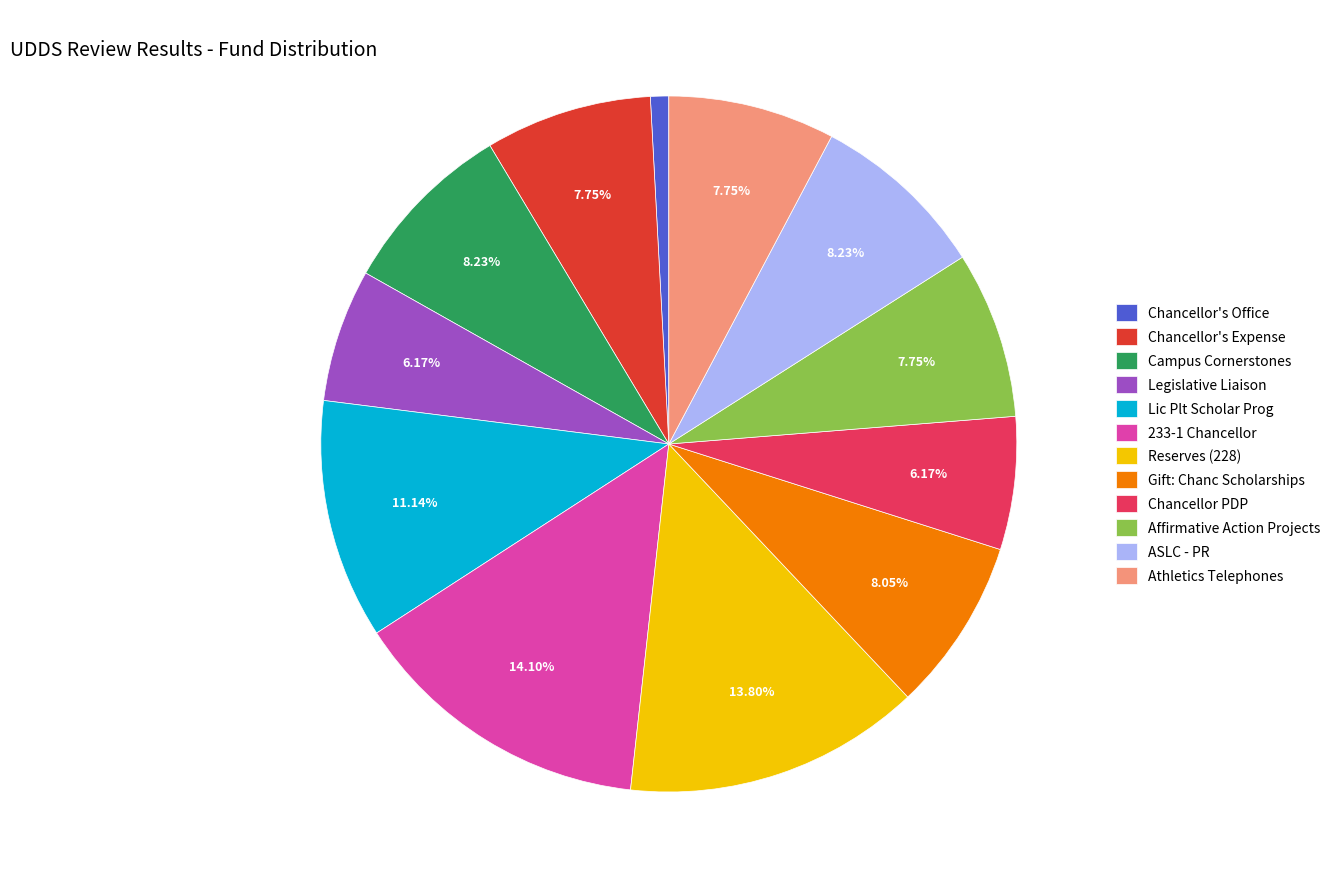

Which slice is the smallest?

Chancellor's Office